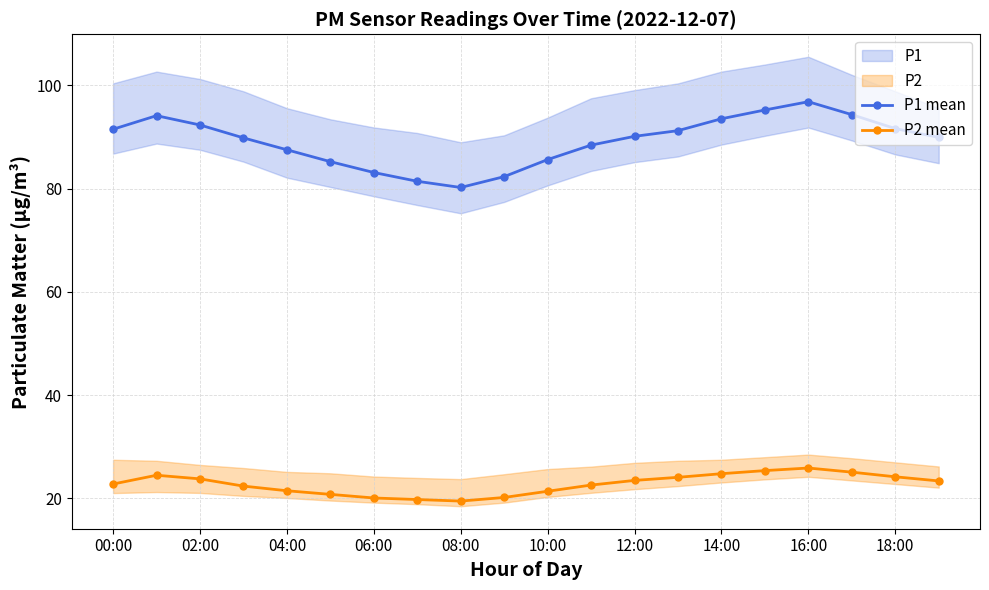

Is it true that P2 mean equals 35.7 at 14:00?

False